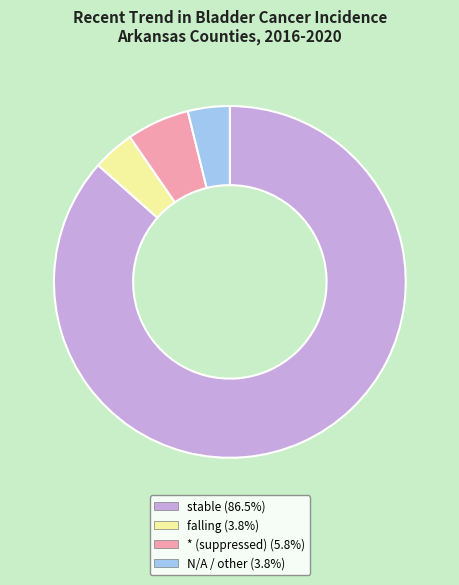

Is stable (86.5%) the majority of the pie?

Yes